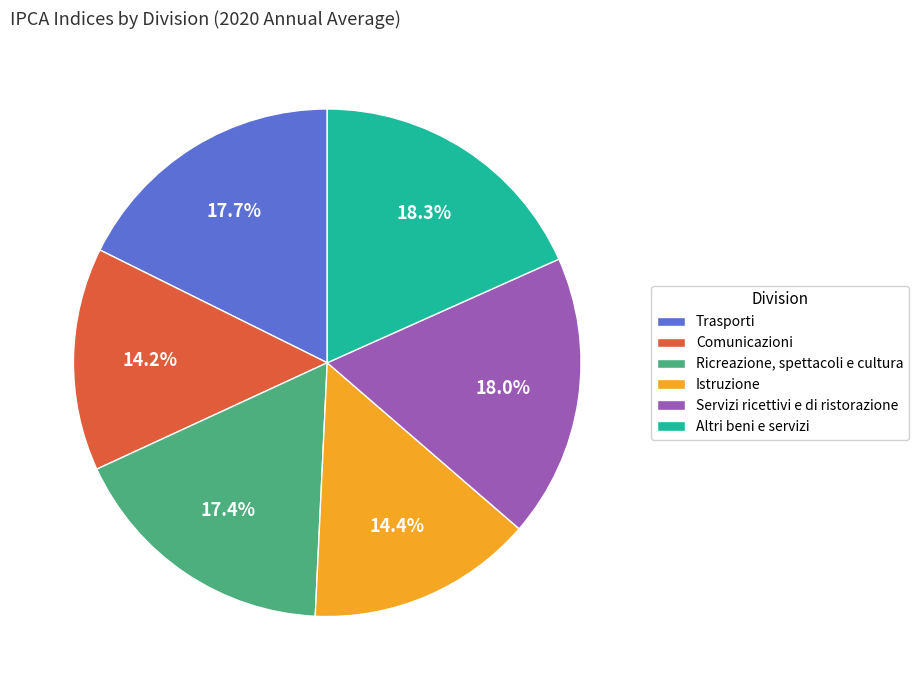

What is the total percentage of Ricreazione, spettacoli e cultura and Istruzione?

31.8%